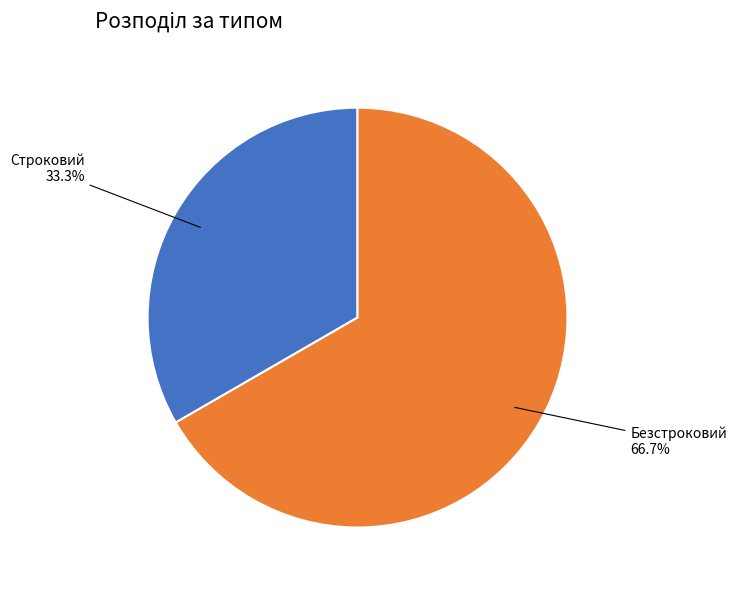

What is the majority slice?

Безстроковий